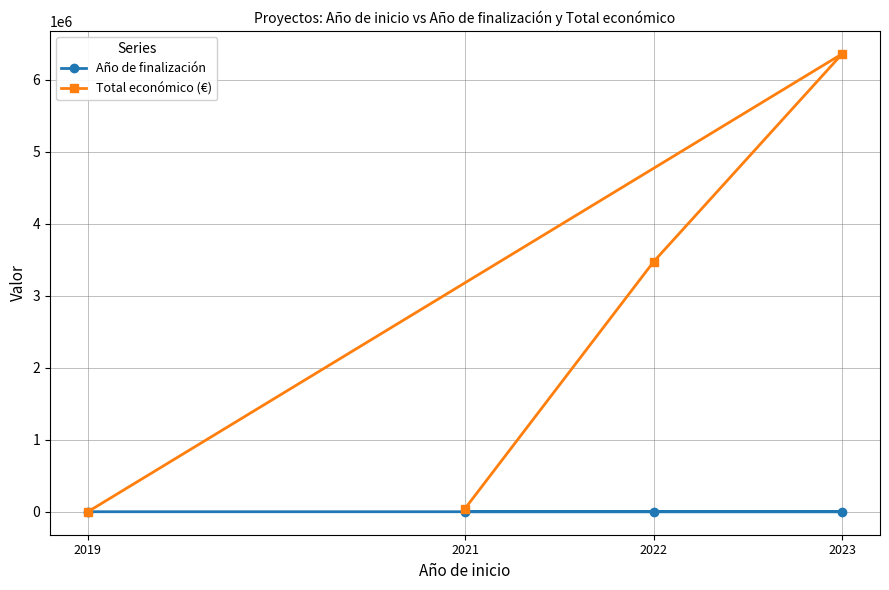

Where does the Año de finalización series first go above 2026?

2023